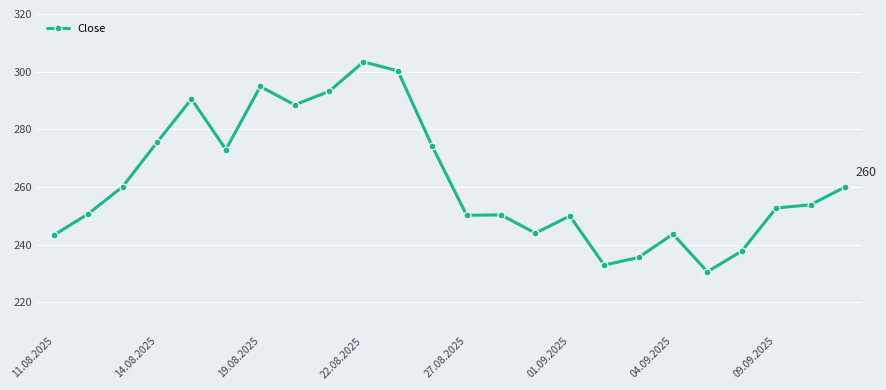

What is the maximum value shown in the chart?

303385